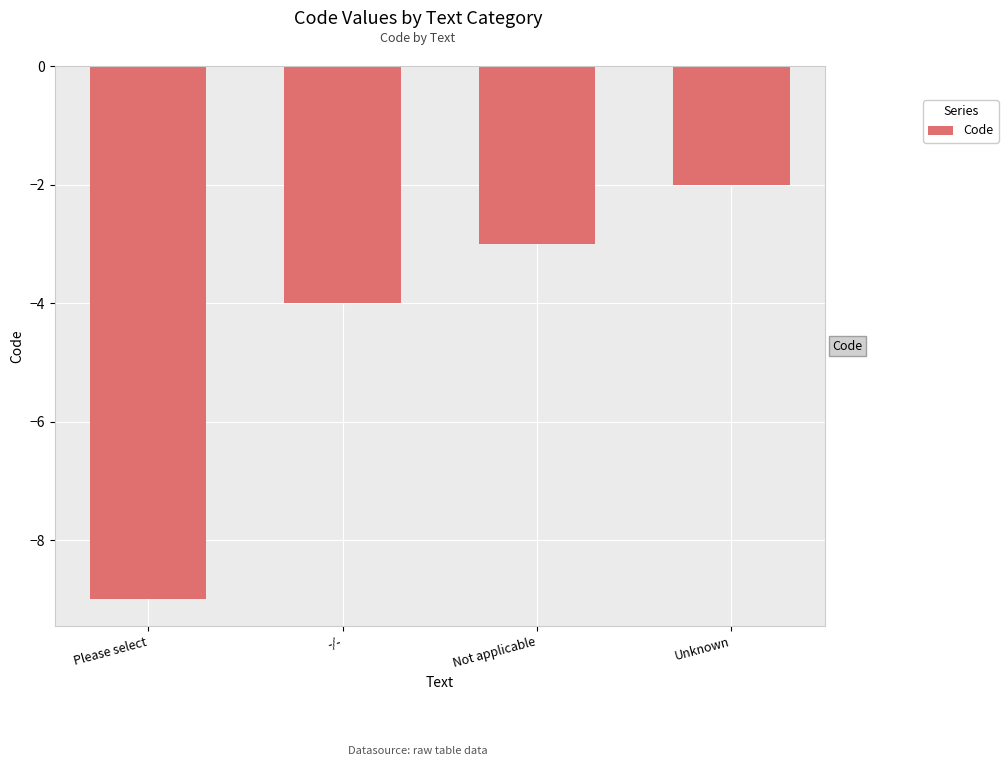

At which label is the value closest to -5?

-/-